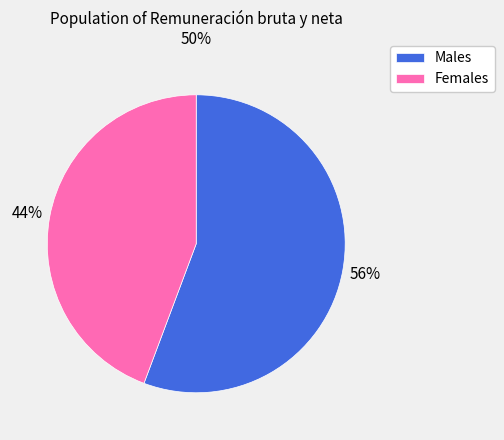

How many segments does this pie chart have?

2